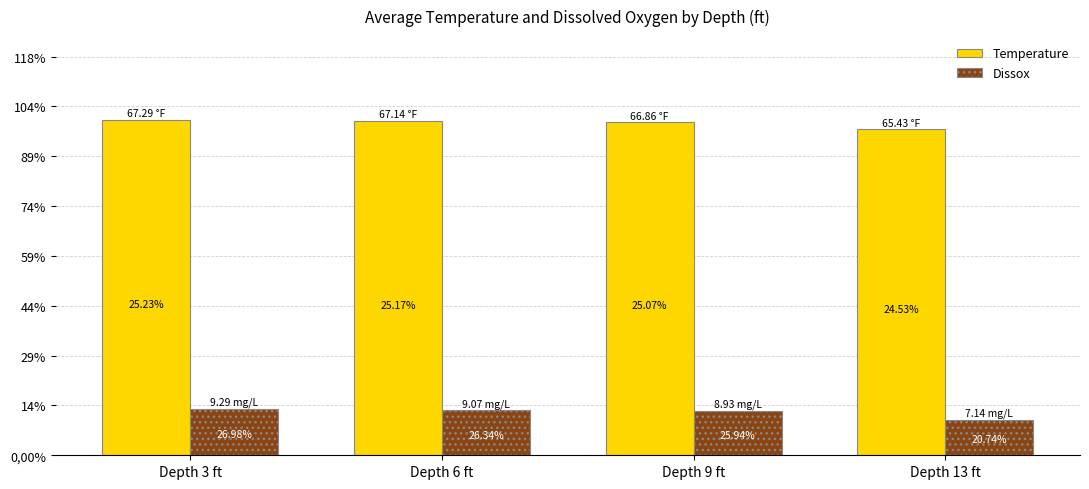

Which has a higher value, Depth 13 ft or Depth 9 ft?

Depth 9 ft